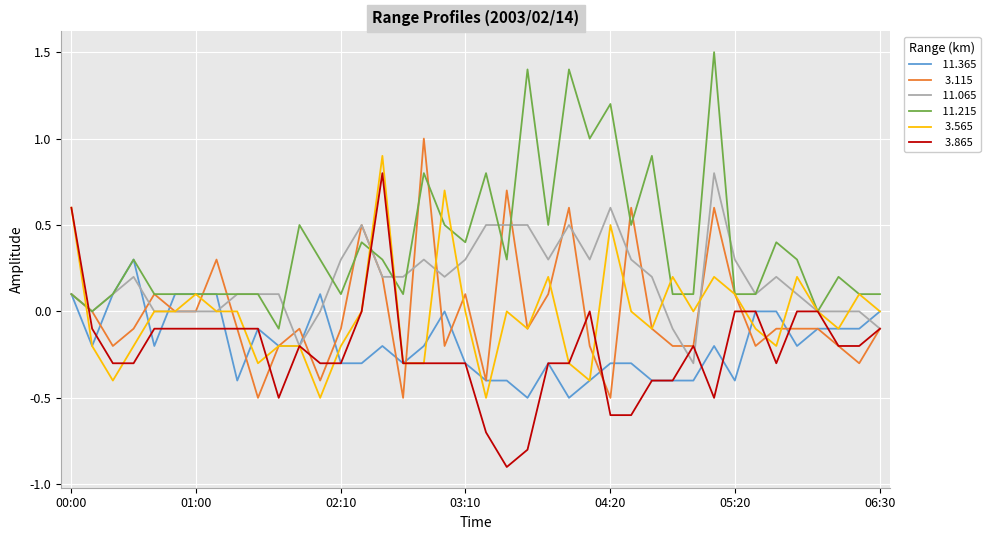

What is the greatest value displayed?

1.5